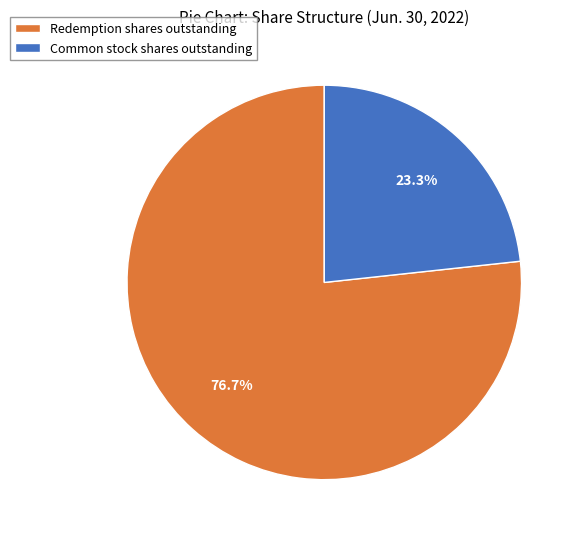

Which category has the smallest portion of the pie?

Common stock shares outstanding